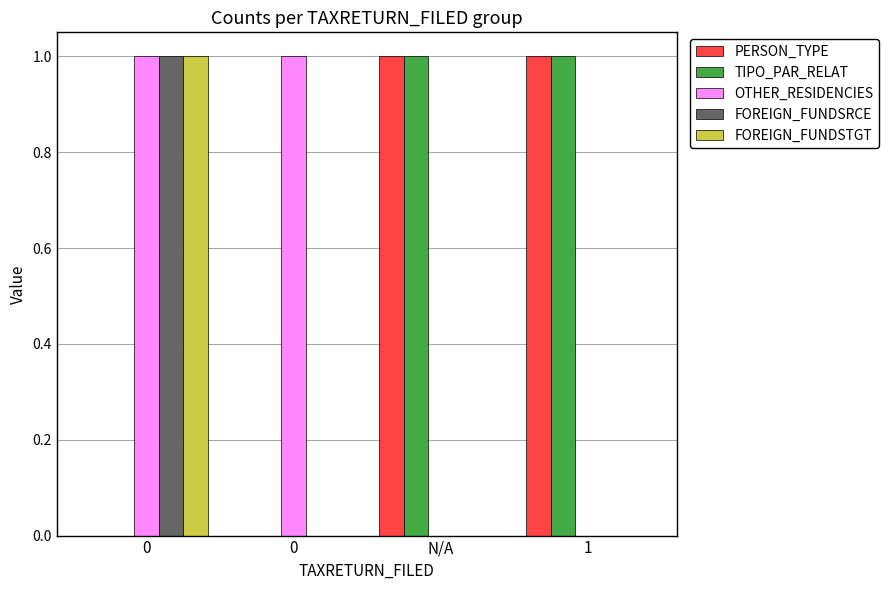

What is the value of the FOREIGN_FUNDSTGT bar at the 1st from the left?

1